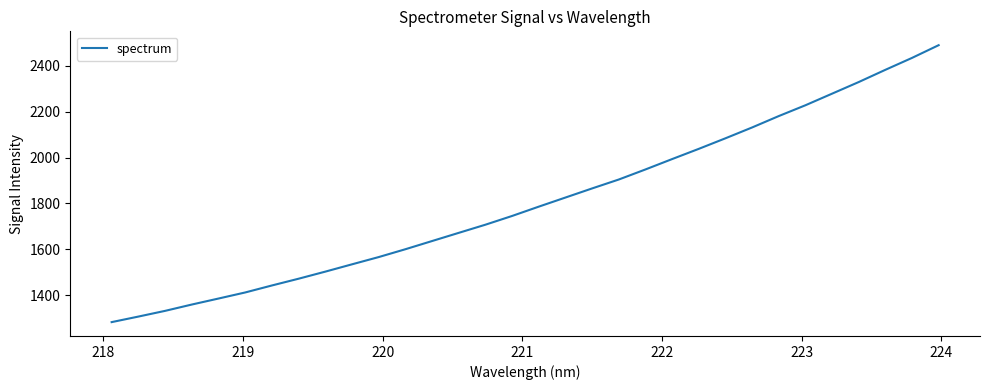

What is the greatest value displayed?

2489.8